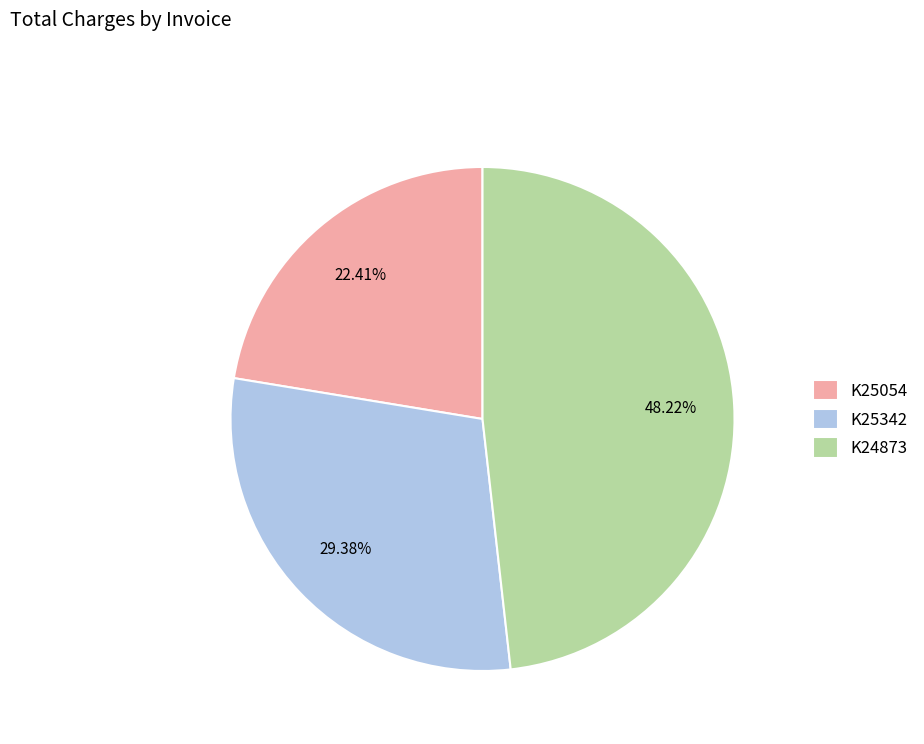

Is it true that K25342 is 43% of the pie?

False